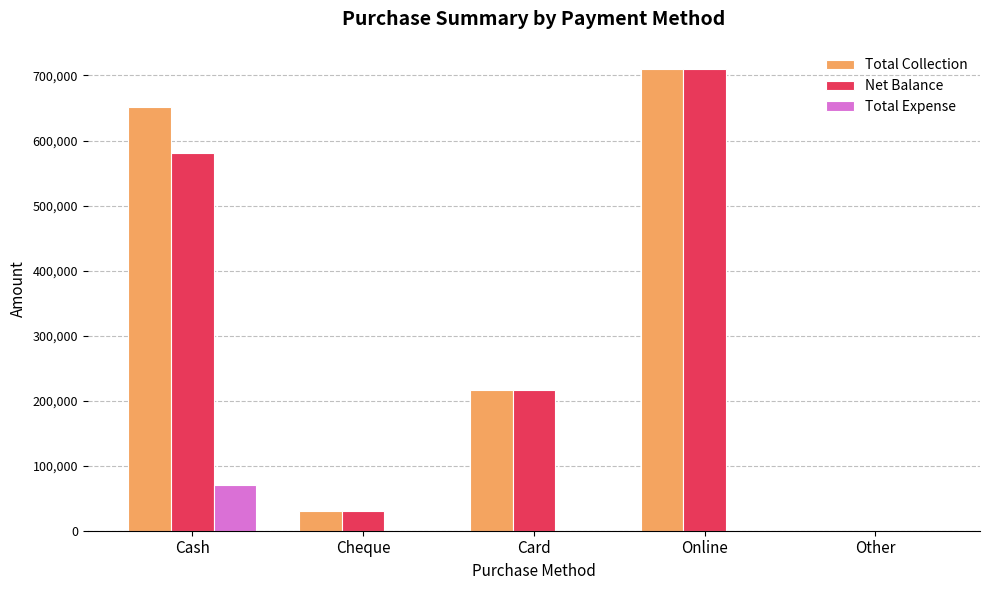

What is the average value of the Net Balance series?

307341